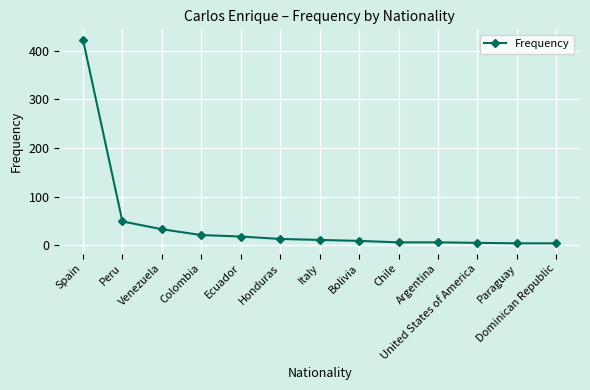

Is it true that the value at Spain is 131?

False